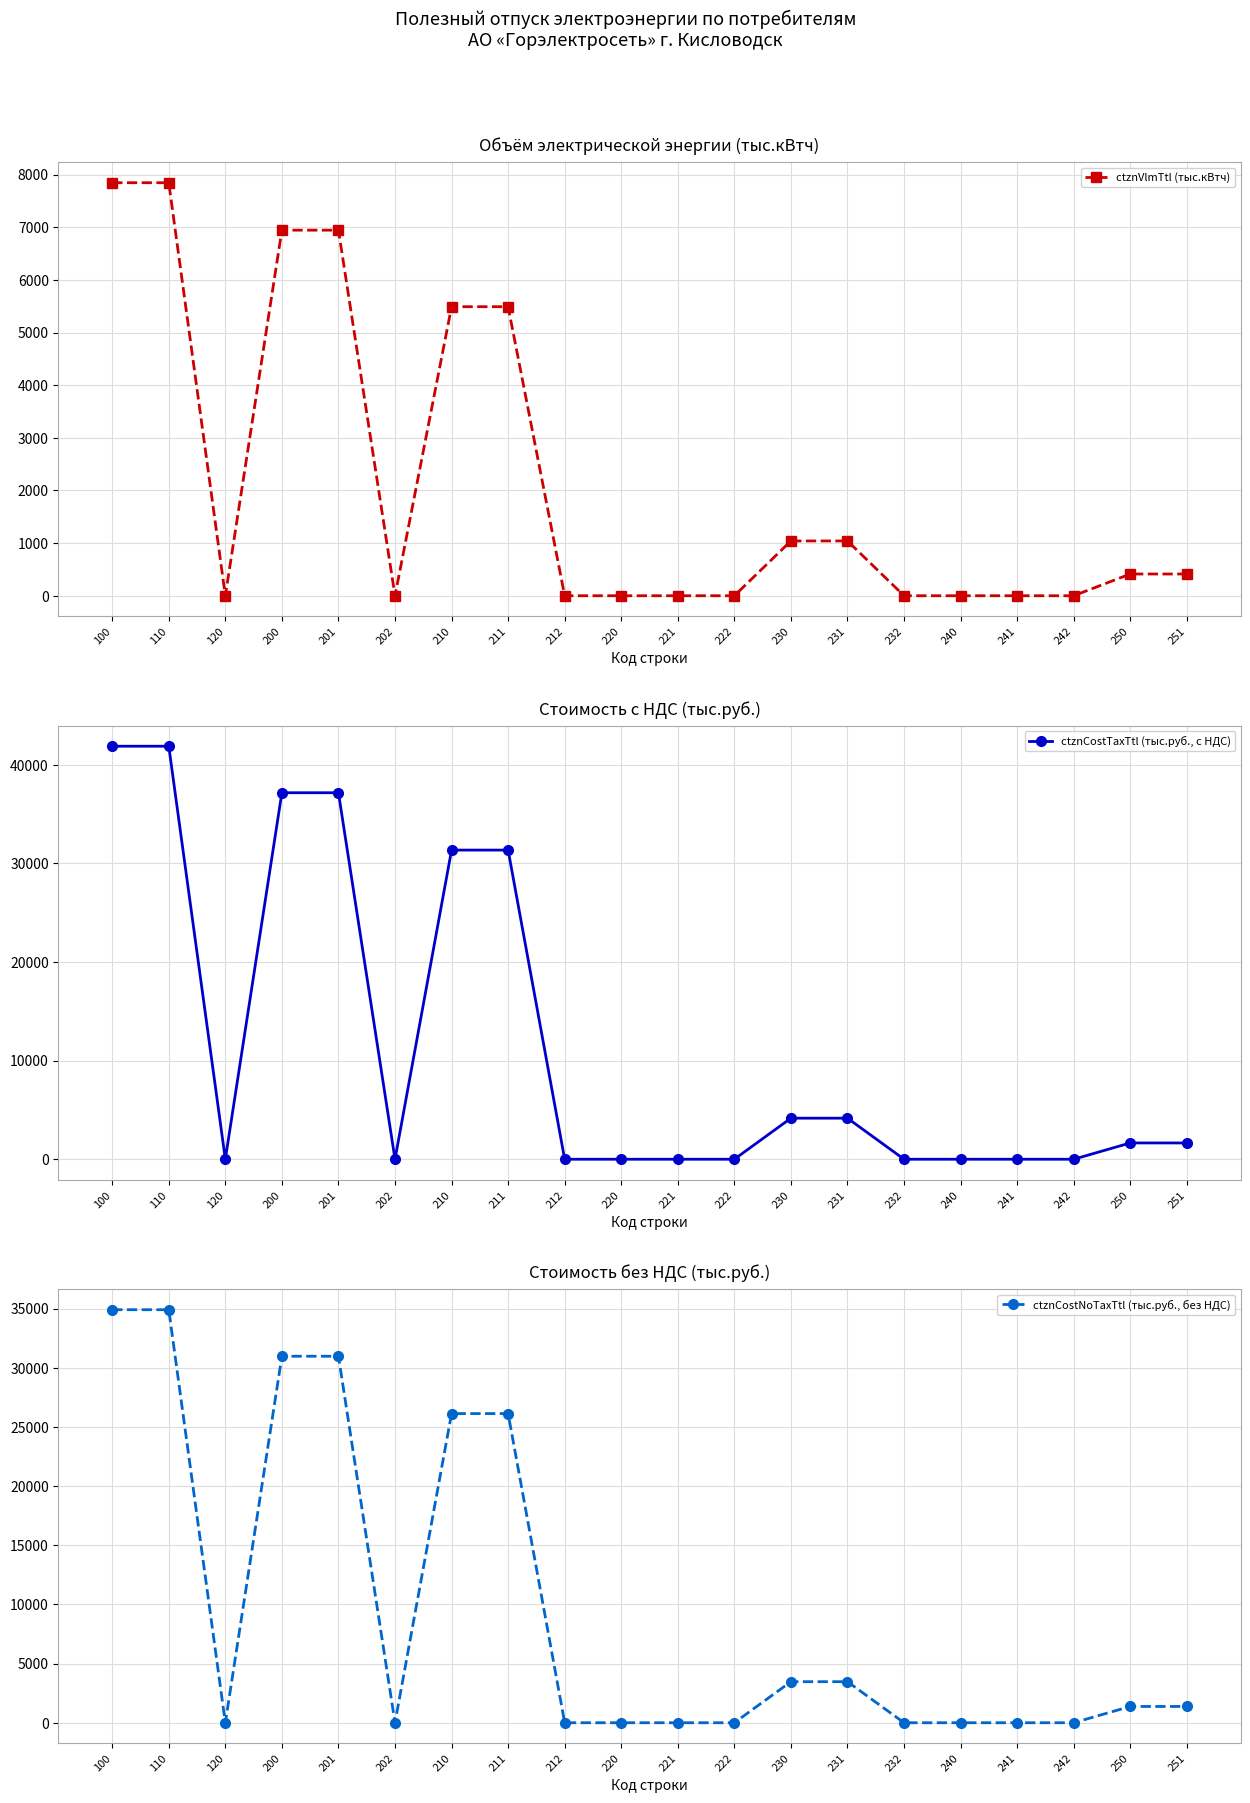

Is it true that ctznCostTaxTtl (тыс.руб., с НДС) equals -21108.5 at 222?

False